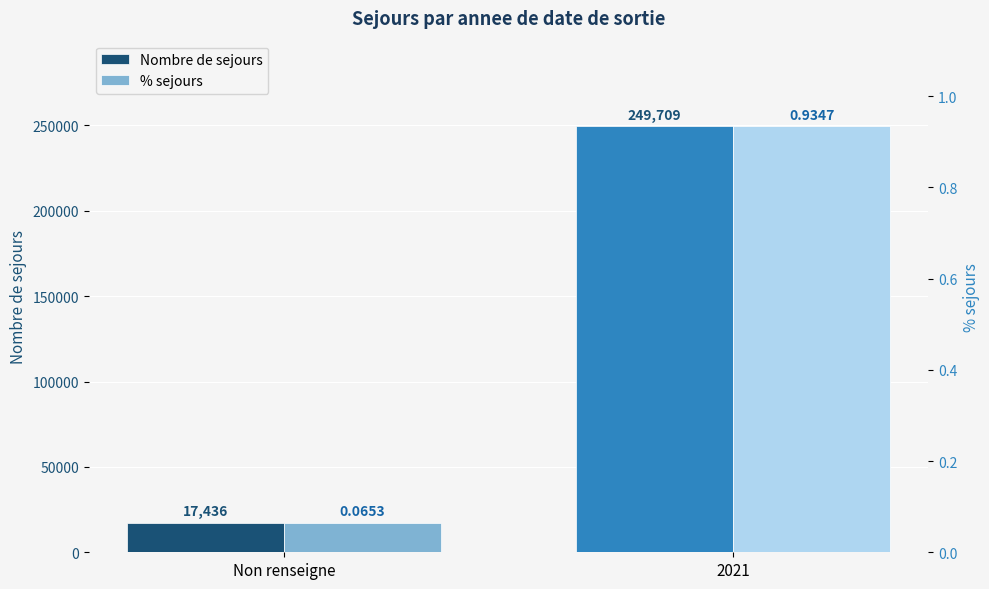

What is the difference between the highest and lowest values at Non renseigne?

17435.9